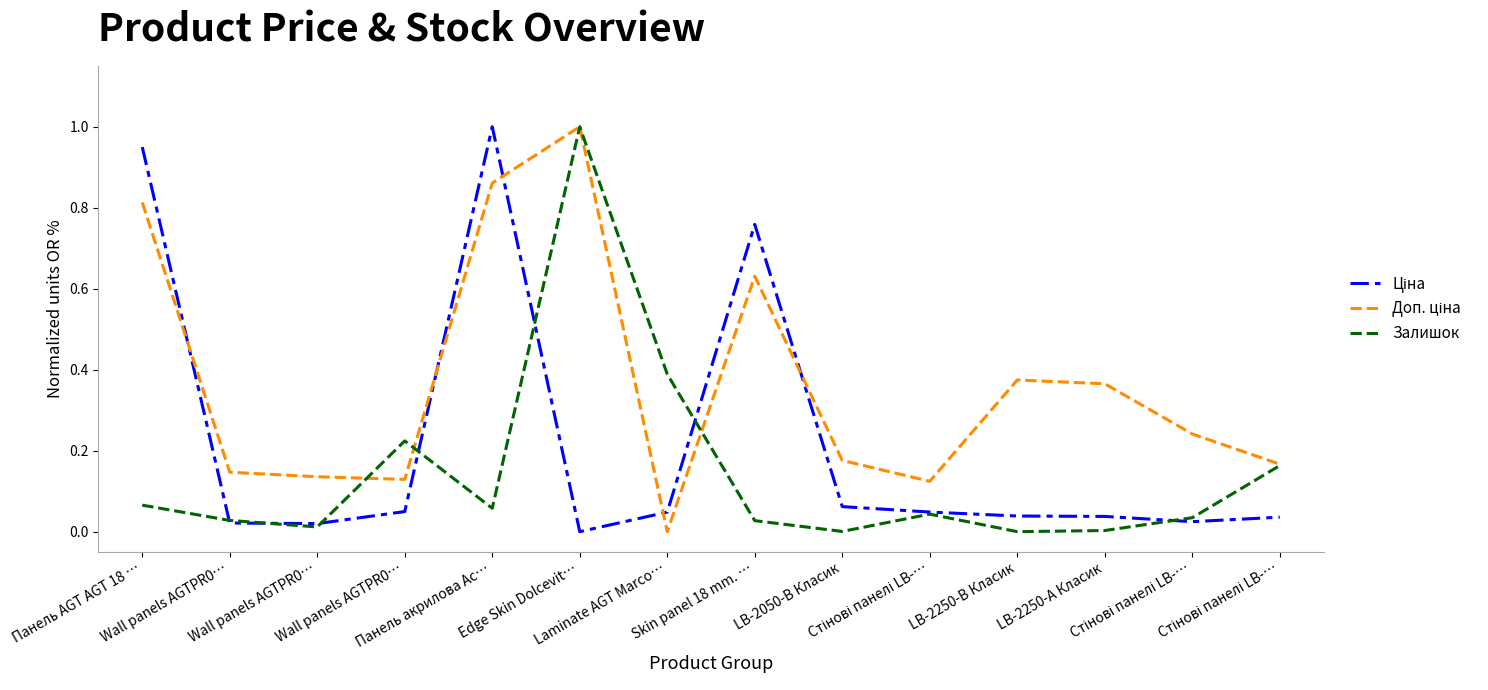

At which category is the sum across all series the highest?

Edge Skin Dolcevit…